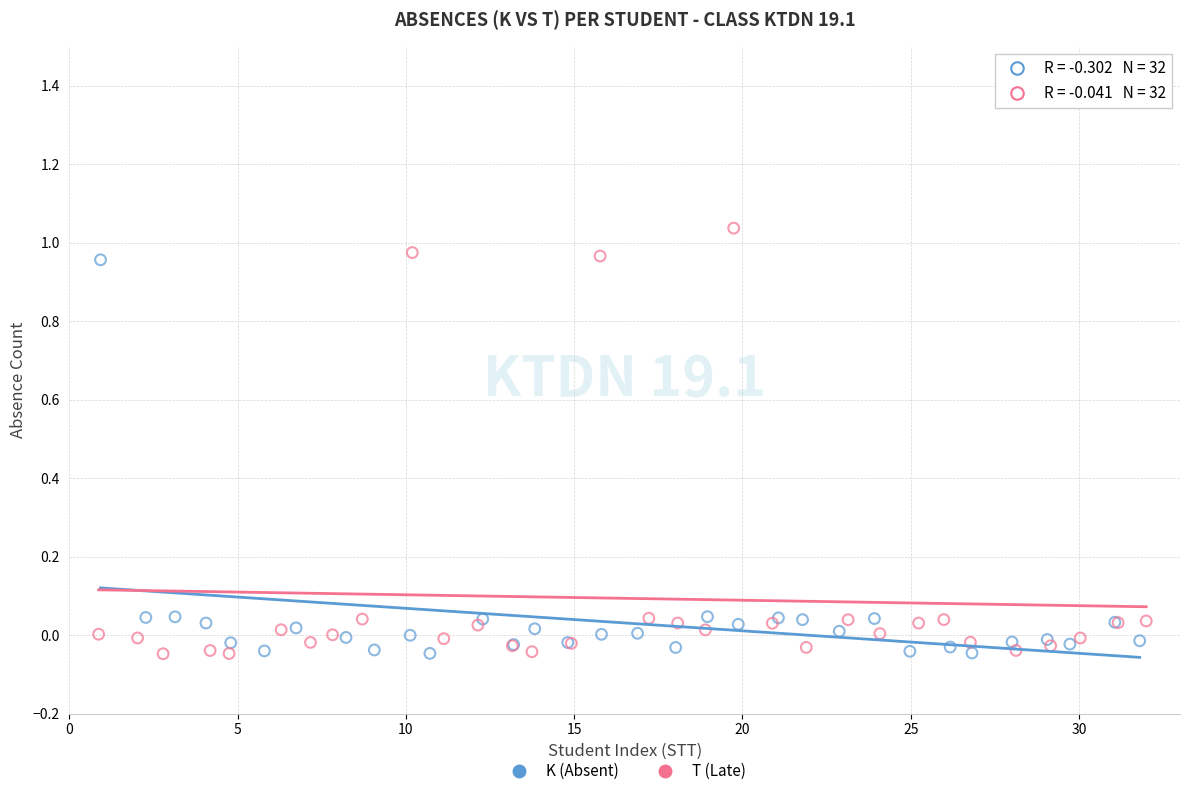

Which series contains the highest Y value?

T (Late)